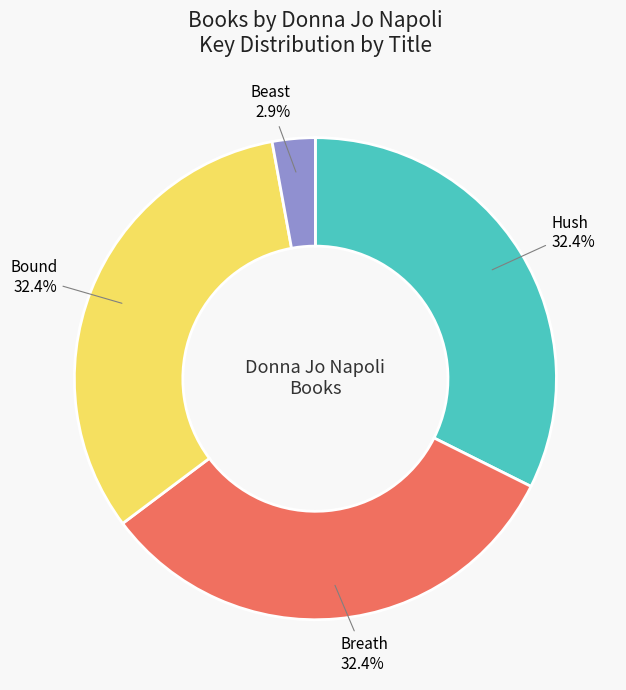

To the nearest percent, what is the difference between the largest and smallest slice percentages?

29%